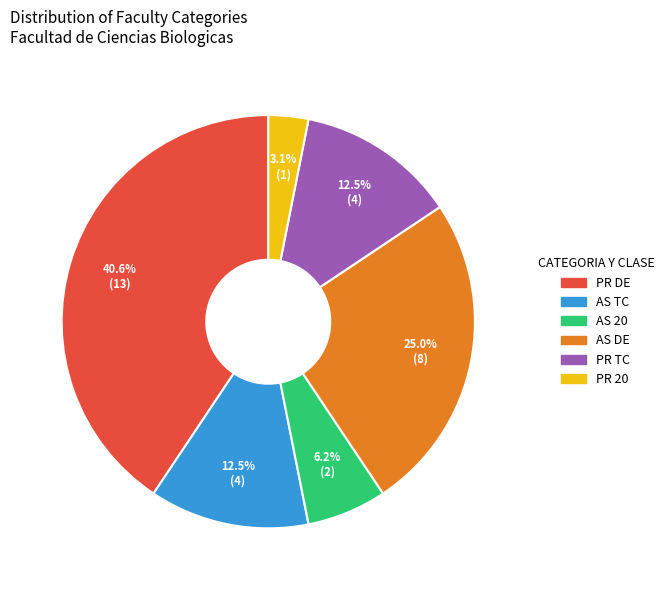

True or false: AS 20 accounts for 1% of the total.

False